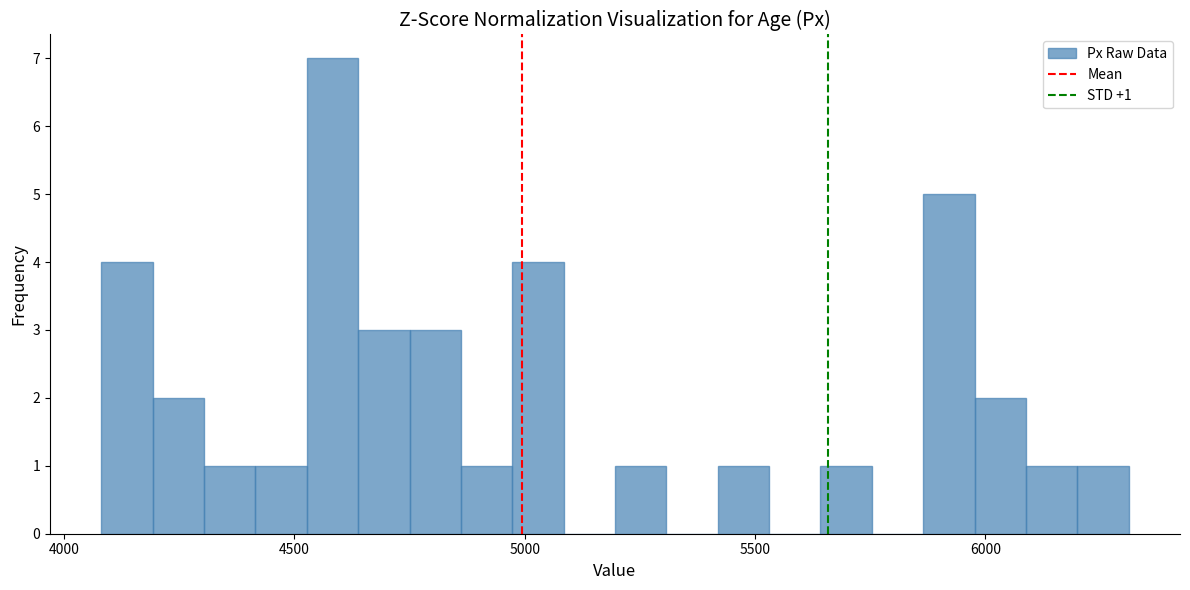

Around what value on the x-axis is the tallest bar? Give the approximate position of its centre, as read against the axis.

4600